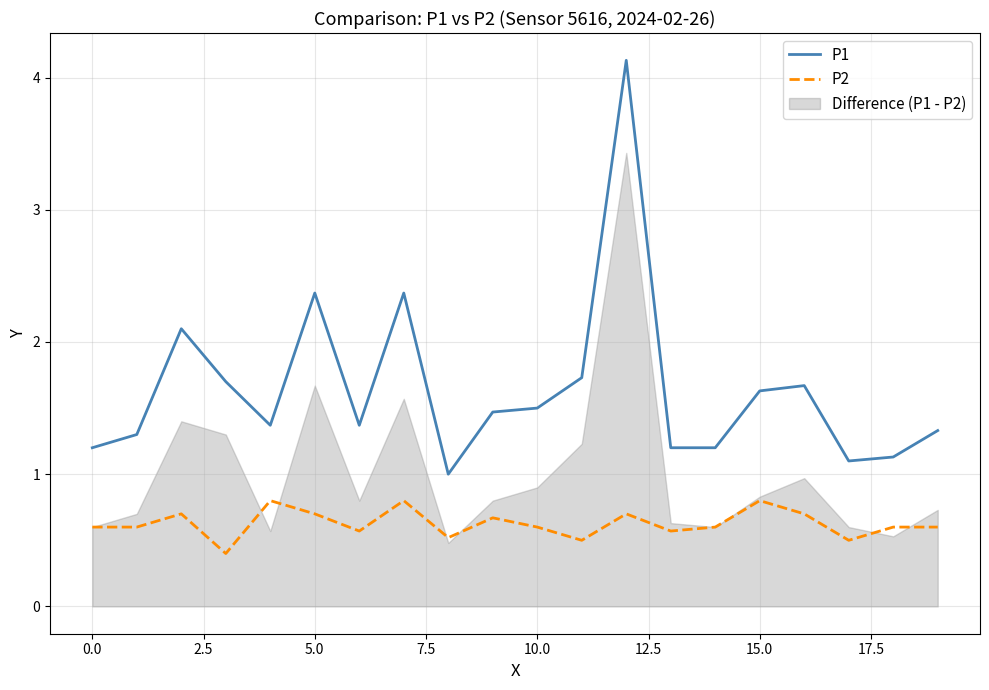

What is the sum of all P2 values?

12.5